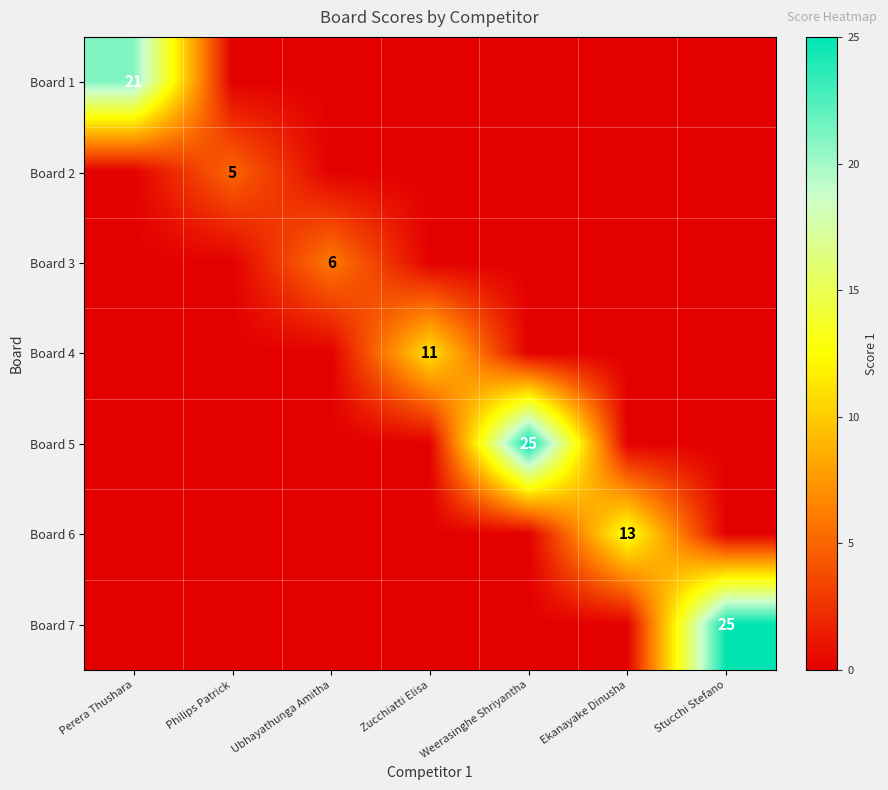

The value of Board 5 at Weerasinghe Shriyantha is 25. True or false?

True